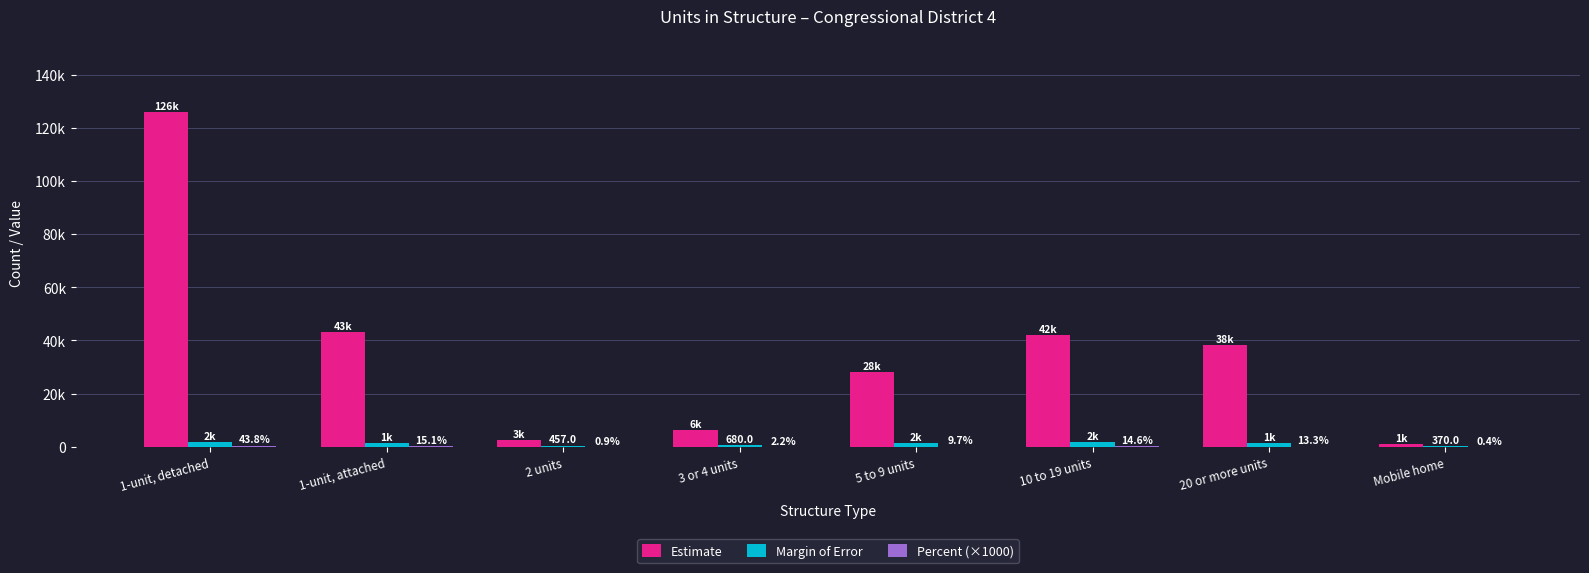

How many data points does each series have?

8